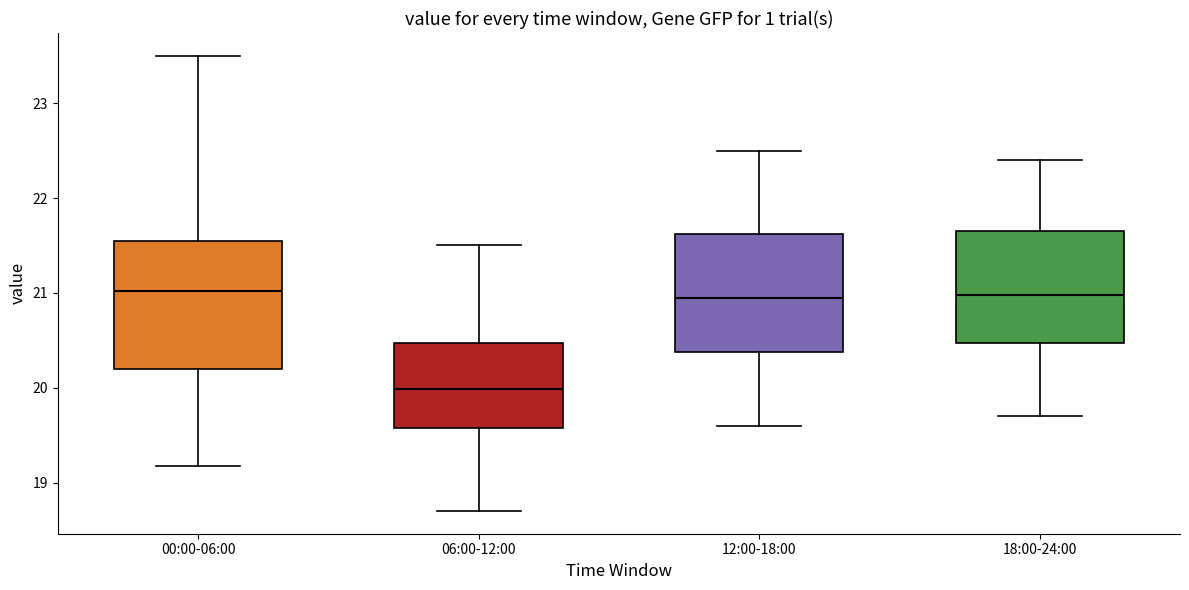

Reading left to right, read every box against the y-axis: the position of its median line, the range the box covers, and the ends of its whiskers. The values are not printed on the chart, so give them approximately, as read against the axis.

00:00-06:00: median 21.0, box 20.2 to 21.5, whiskers 19.2 to 23.5
06:00-12:00: median 20.0, box 19.6 to 20.5, whiskers 18.7 to 21.5
12:00-18:00: median 21.0, box 20.4 to 21.6, whiskers 19.6 to 22.5
18:00-24:00: median 21.0, box 20.5 to 21.7, whiskers 19.7 to 22.4